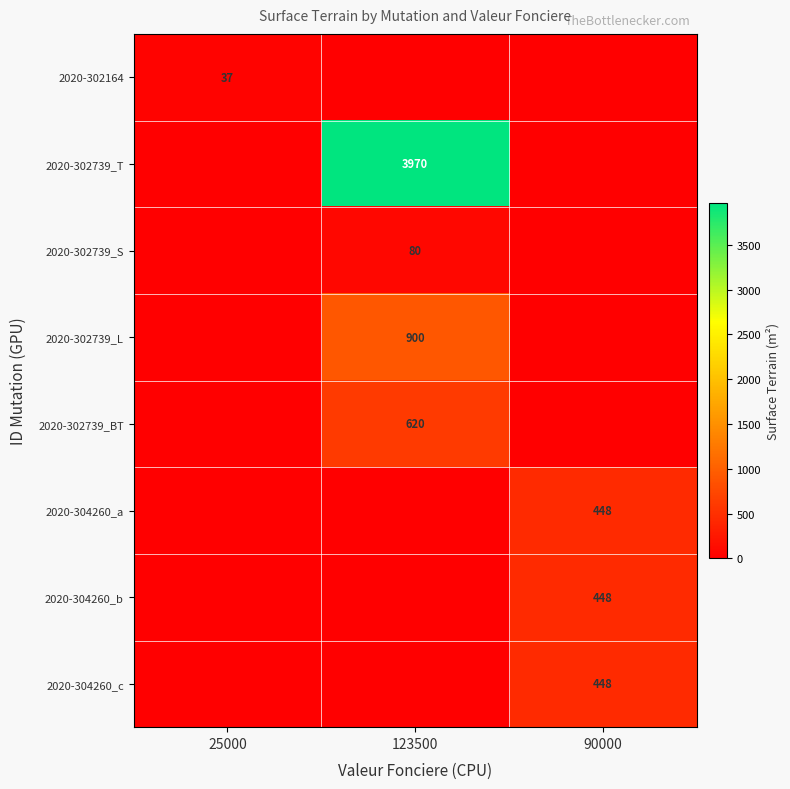

Is the value of 2020-302164 at 25000 greater than the value of 2020-304260_b at 90000?

No